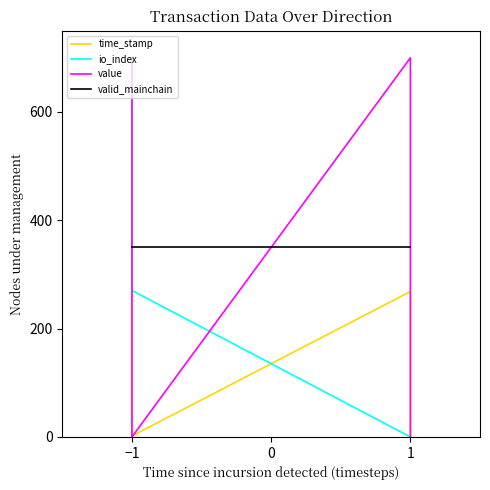

What are all the series names shown in the legend?

time_stamp, io_index, value, valid_mainchain